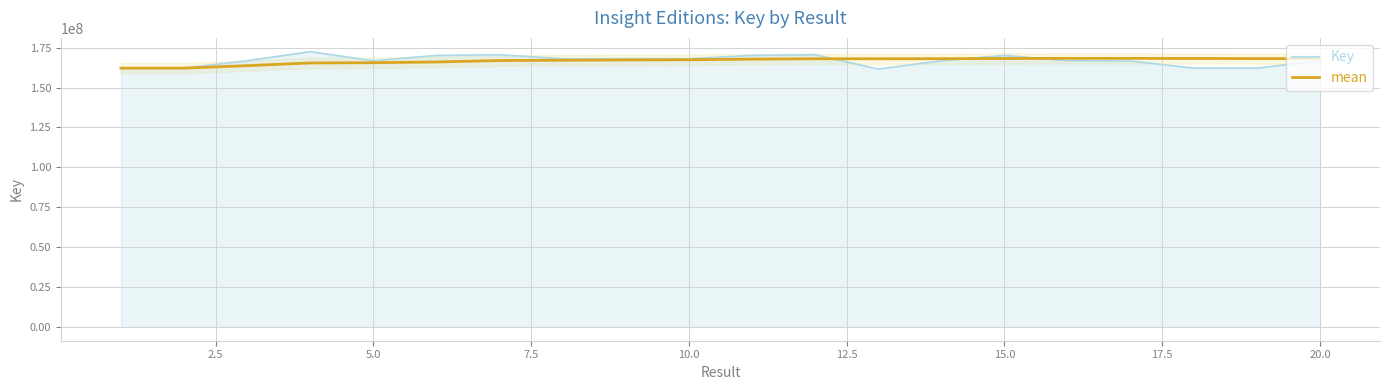

In Key, how many points are lower than both neighbors (excluding endpoints)?

5